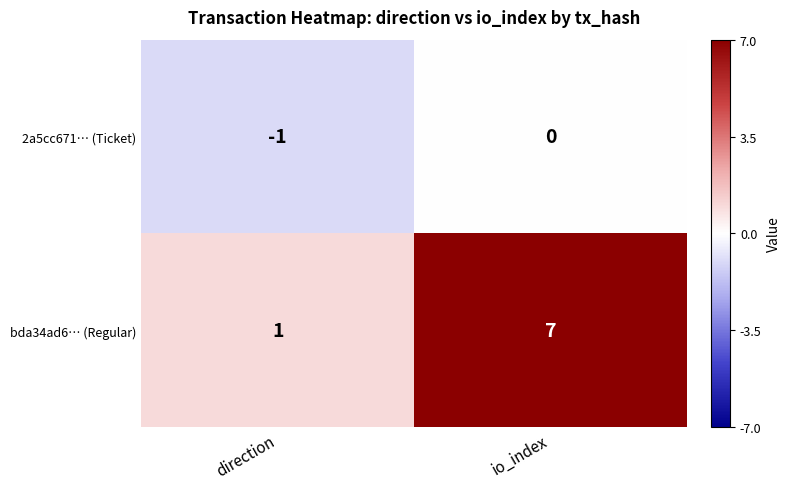

At which label is 2a5cc671… (Ticket) closest to 0?

io_index